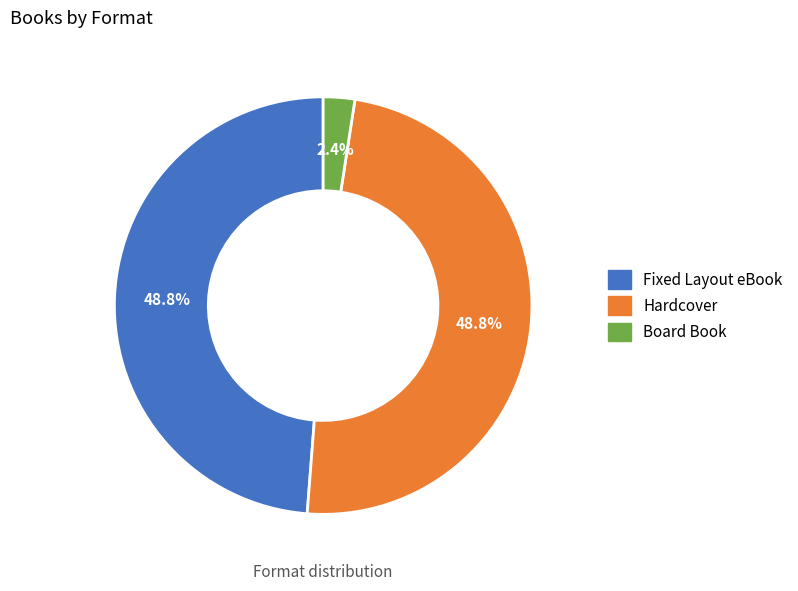

What percentage is the Board Book slice, to the nearest percent?

2%